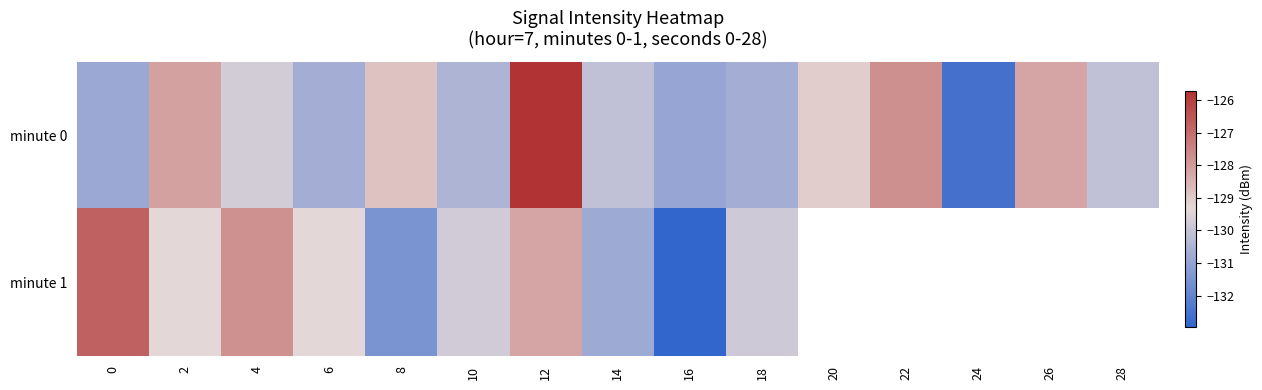

The value of minute 1 at 0 is -188.3. True or false?

False